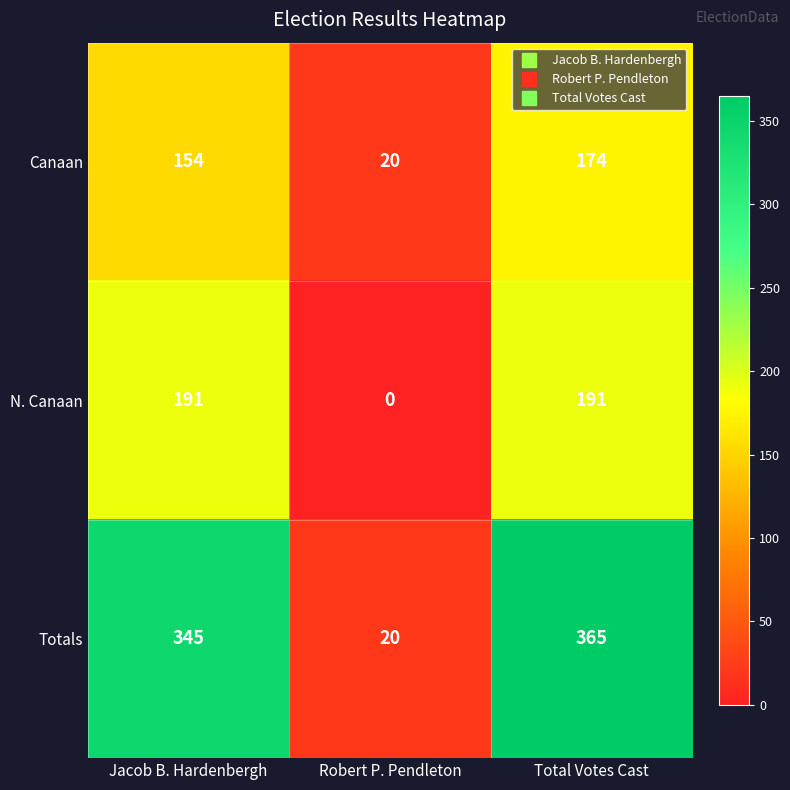

List the series in order of their peak value, lowest first.

Canaan, N. Canaan, Totals